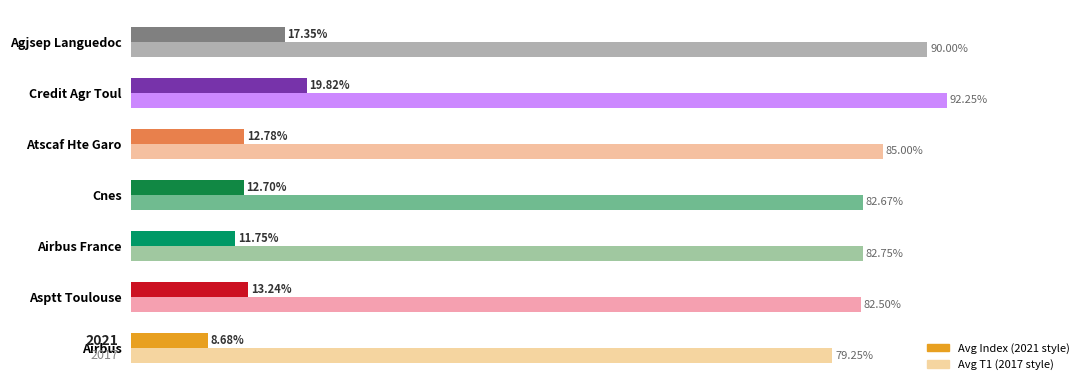

At which category is the sum across all series the highest?

Credit Agr Toul